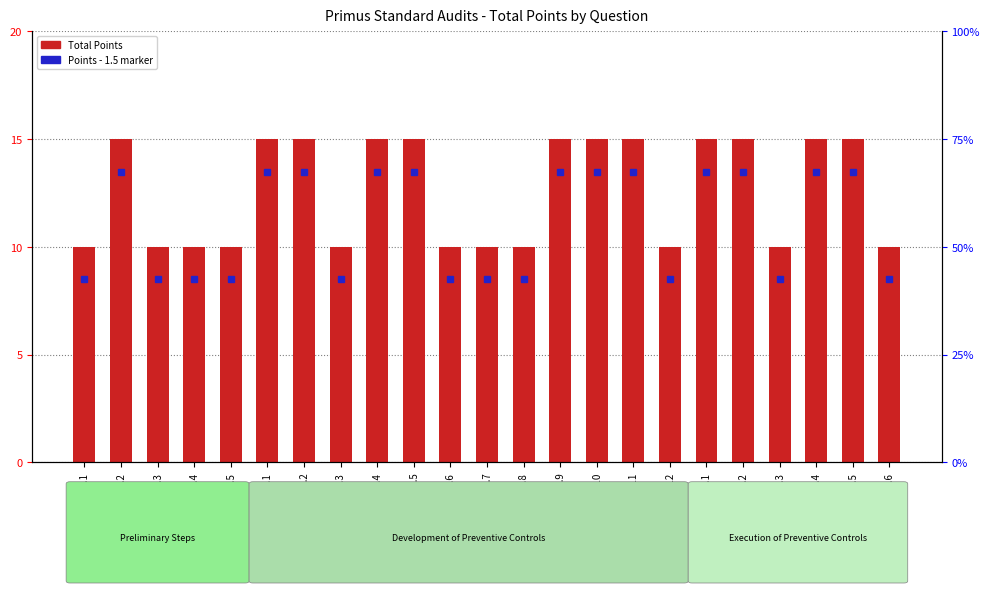

Reading right to left, extract all data points from this chart.

1.3.6=10	1.3.5=15	1.3.4=15	1.3.3=10	1.3.2=15	1.3.1=15	1.2.12=10	1.2.11=15	1.2.10=15	1.2.9=15	1.2.8=10	1.2.7=10	1.2.6=10	1.2.5=15	1.2.4=15	1.2.3=10	1.2.2=15	1.2.1=15	1.1.5=10	1.1.4=10	1.1.3=10	1.1.2=15	1.1.1=10